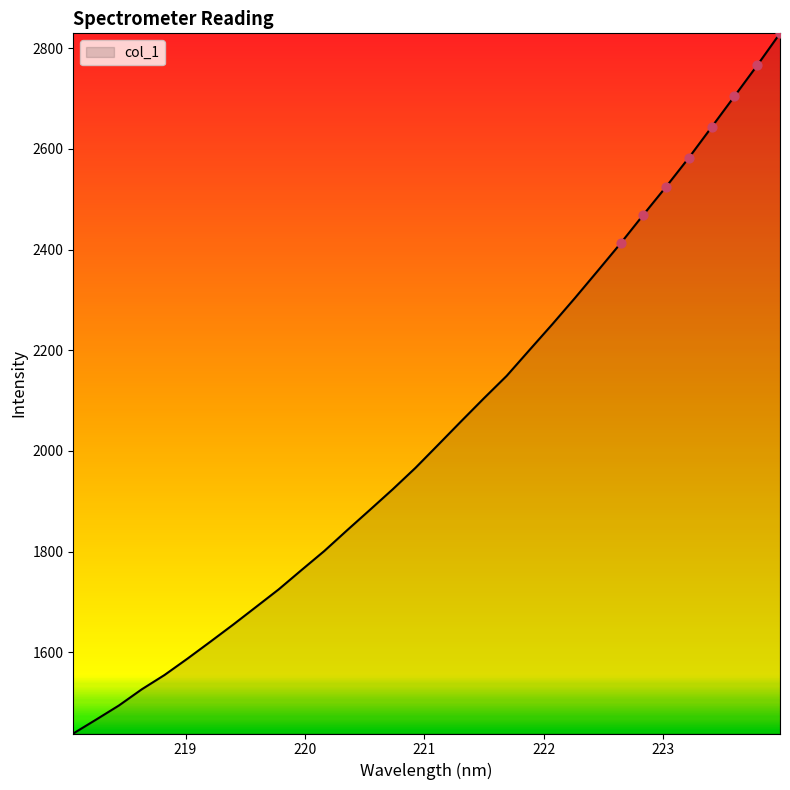

What is the difference between the maximum and minimum values?

1390.8